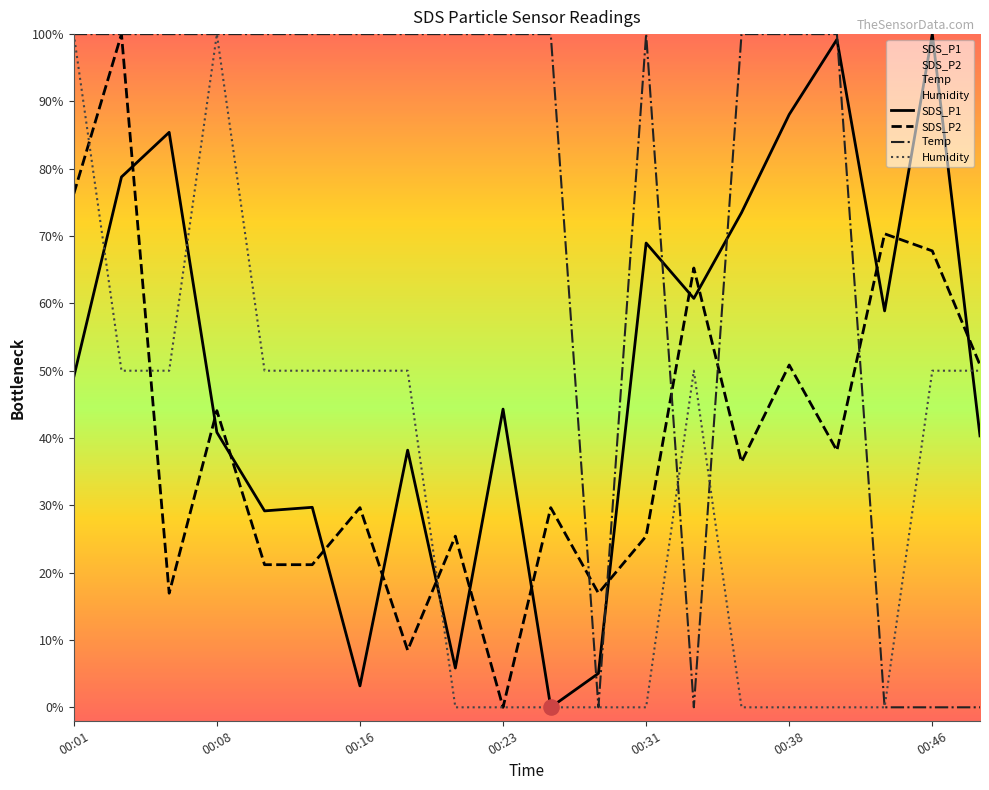

Which series has the widest spread of Y values?

SDS_P1